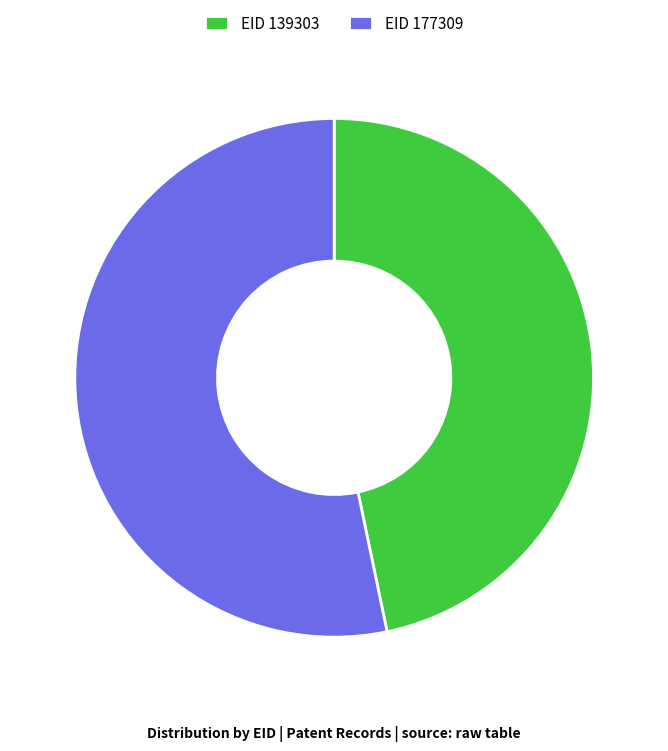

Is the sum of EID 177309 and EID 139303 greater than half?

Yes